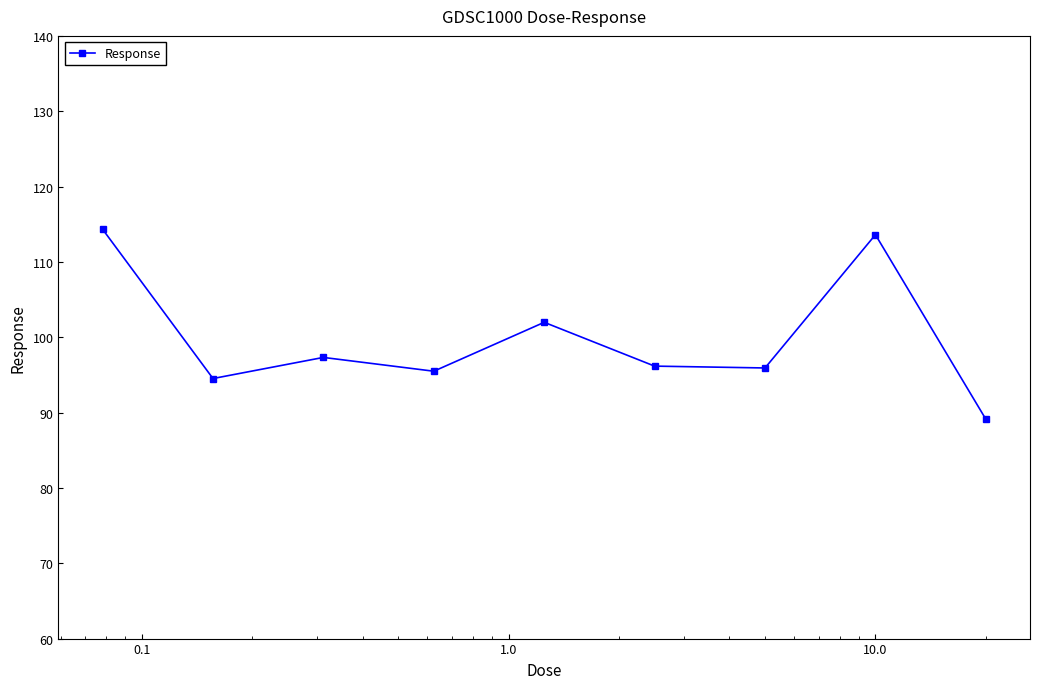

What is the difference between the second highest and second lowest values?

19.1